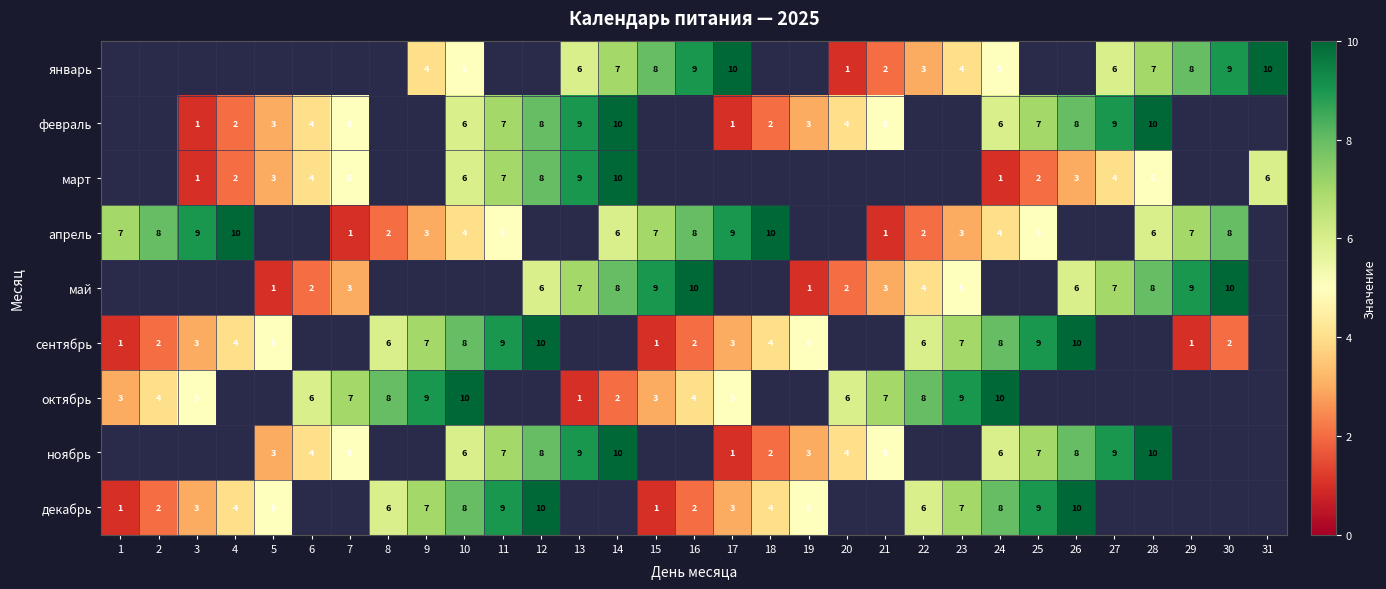

Is it true that сентябрь equals 1 at 16?

False